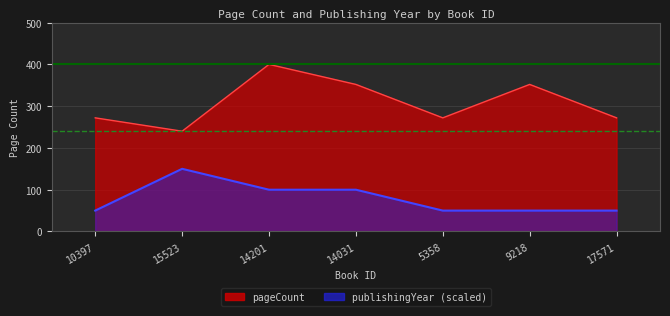

What is the smallest value displayed?

50